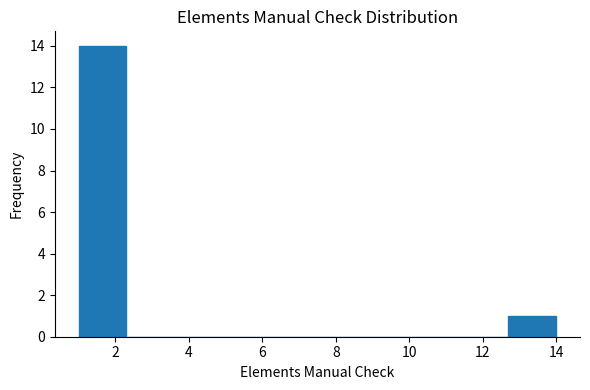

Which range on the x-axis has the tallest bar?

1.0 to 2.3